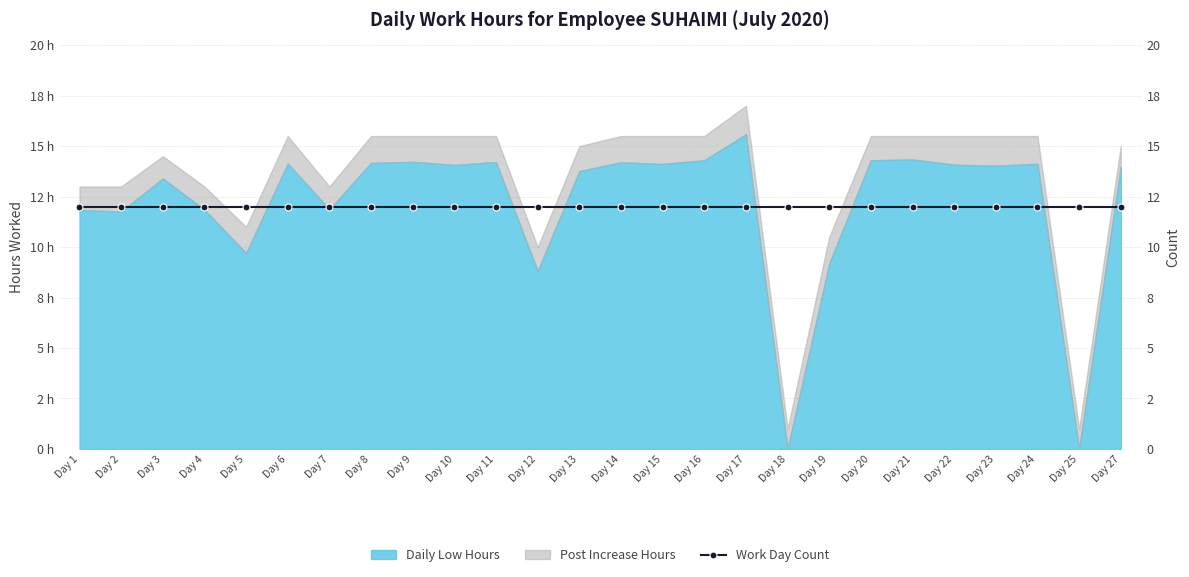

In Low Hours, how many points are lower than both neighbors (excluding endpoints)?

9